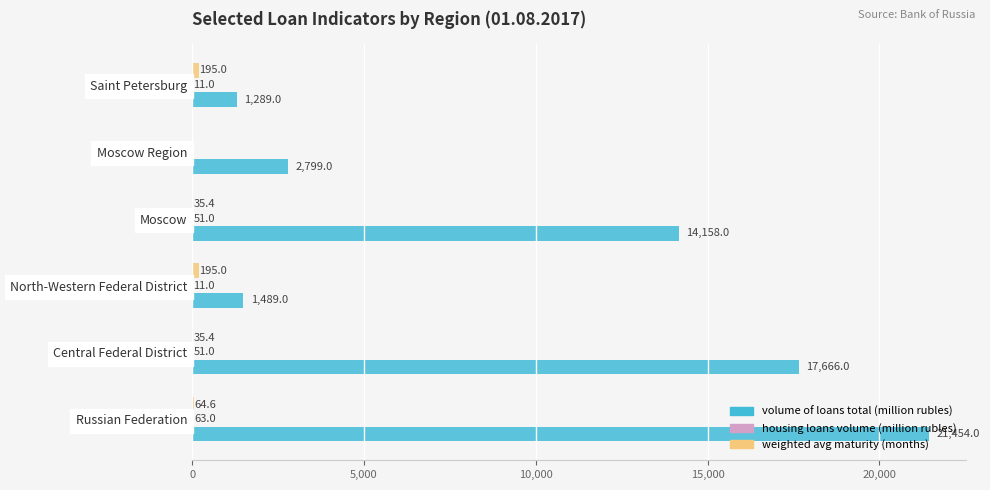

Count the number of data series in this chart.

3